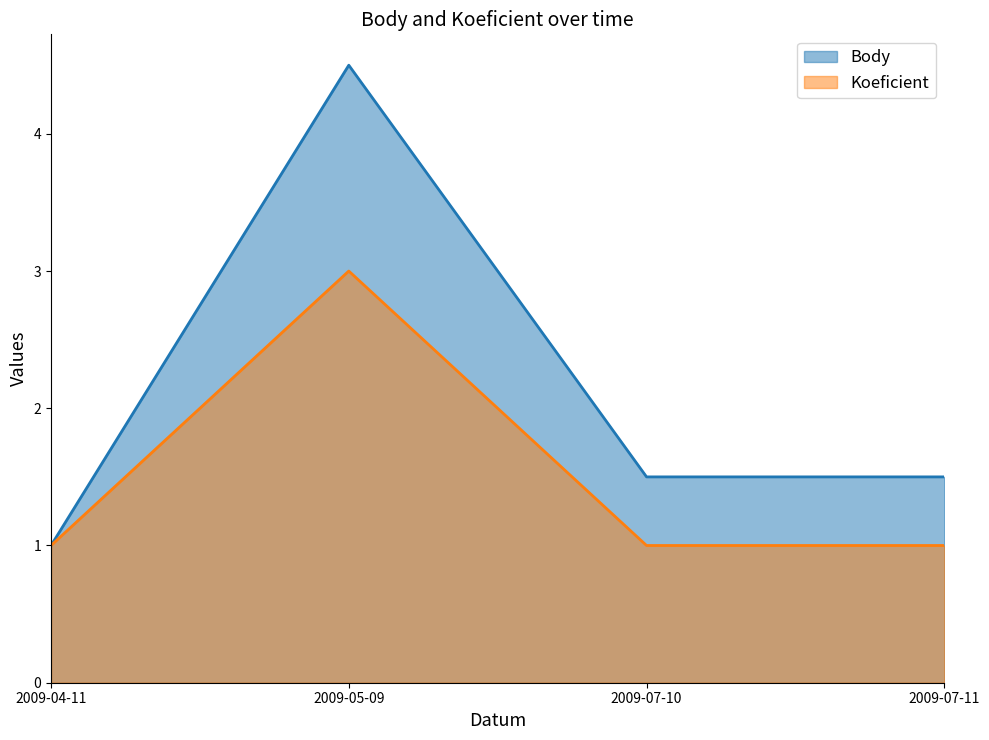

Is it true that Koeficient equals 3.0 at 2009-05-09?

True